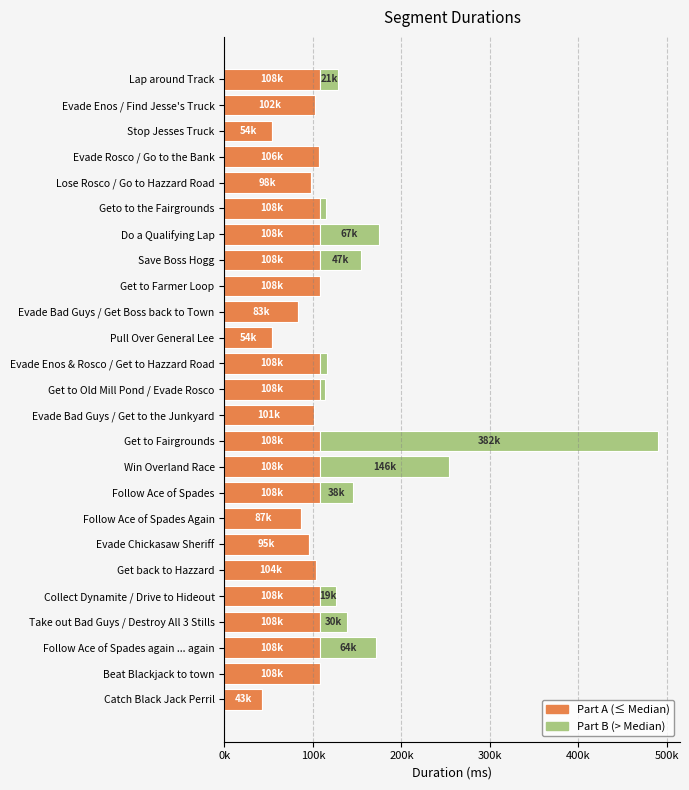

At which category is the sum across all series the highest?

Get to Fairgrounds